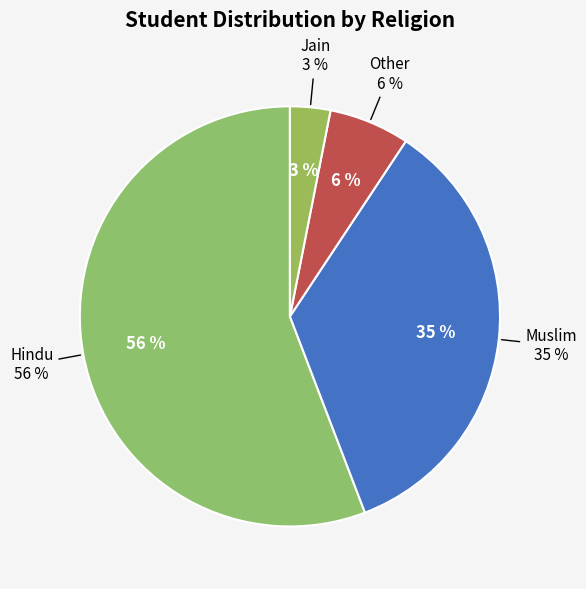

The Hindu slice represents 56% of the pie. True or false?

True